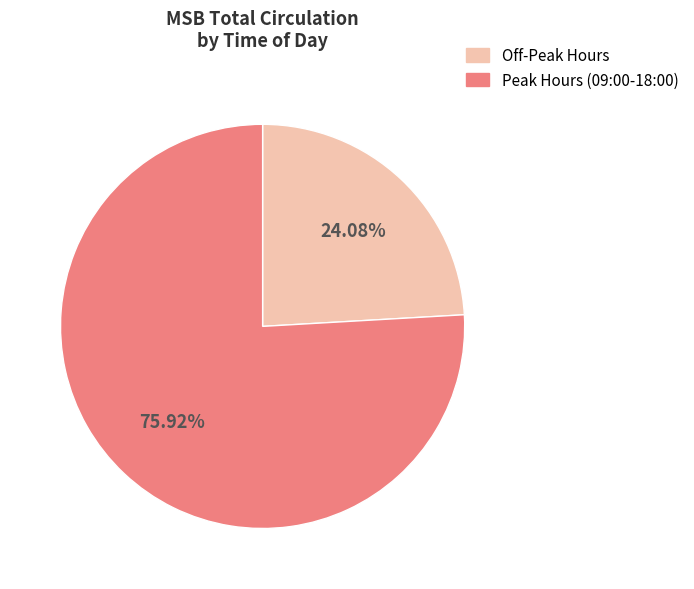

Is the sum of Peak Hours (09:00-18:00) and Off-Peak Hours greater than half?

Yes